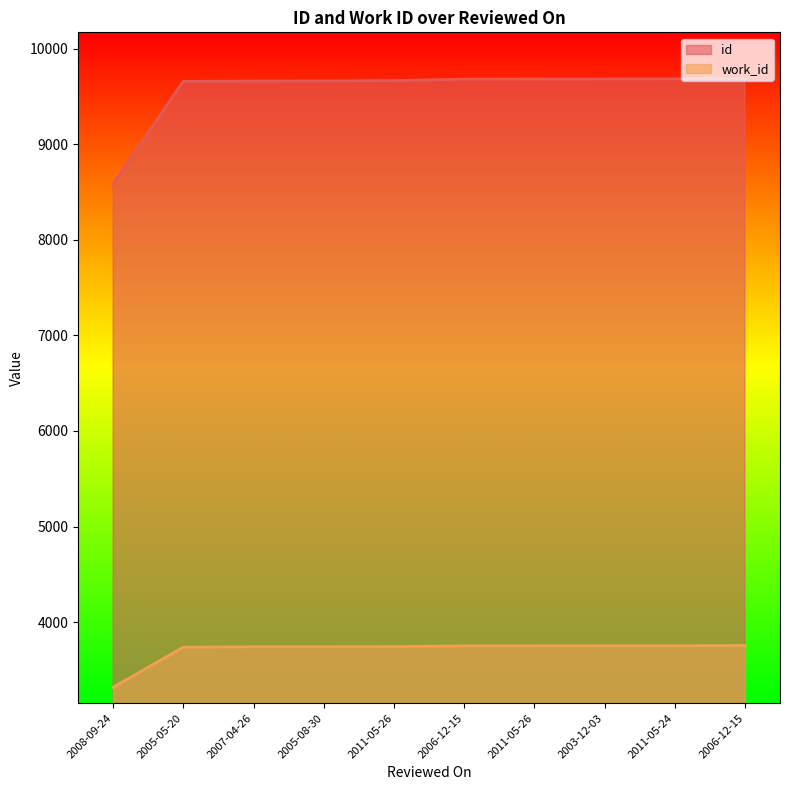

The value of id at 2011-05-26 is 2749. True or false?

False